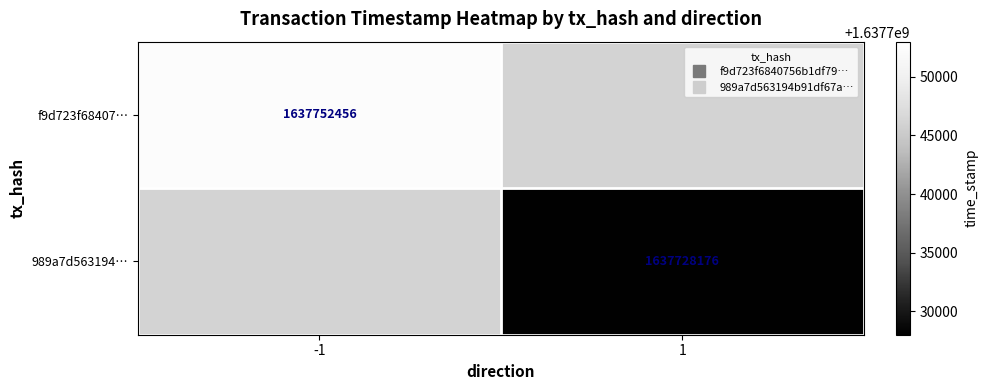

What is the smallest value displayed?

1637728176.0